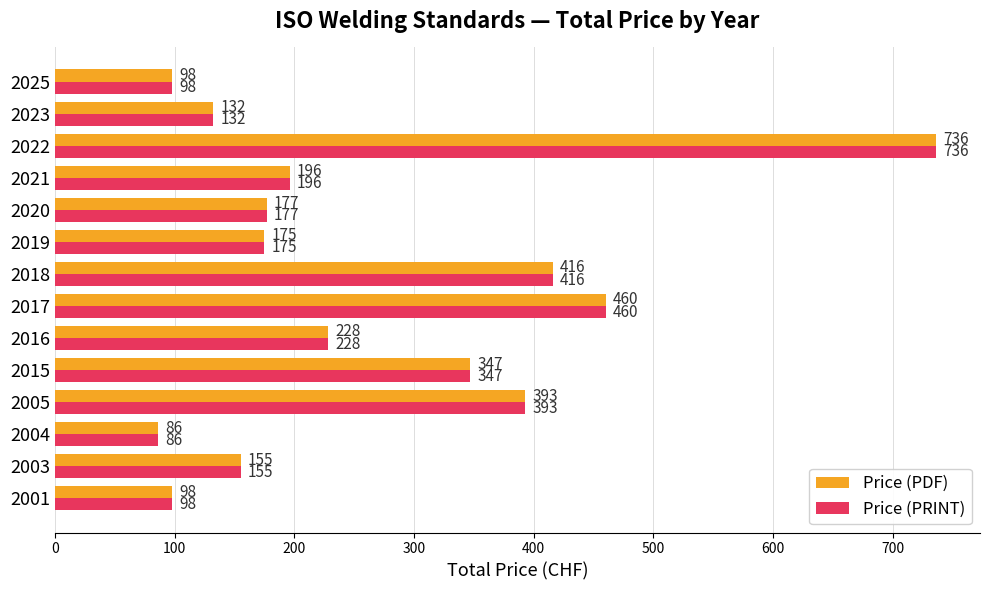

Is the value of Price (PRINT) at 2003 greater than the value of Price (PDF) at 2016?

No